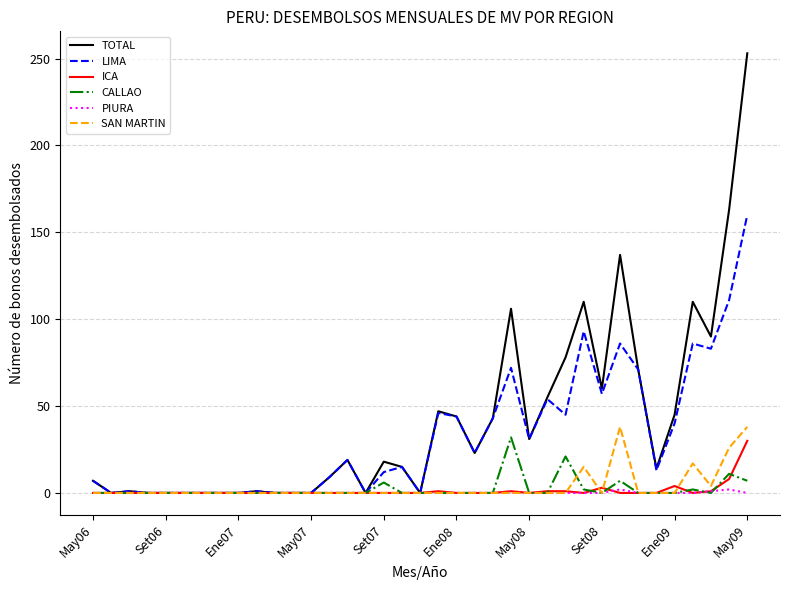

What is the maximum value shown in the chart?

253